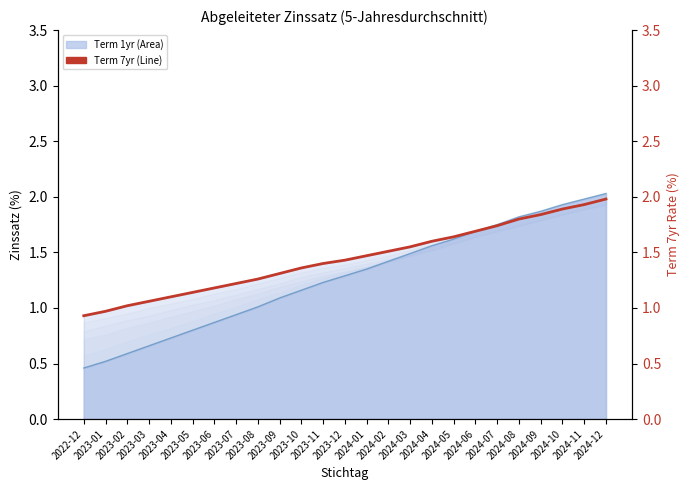

What is the maximum value shown in the chart?

2.0